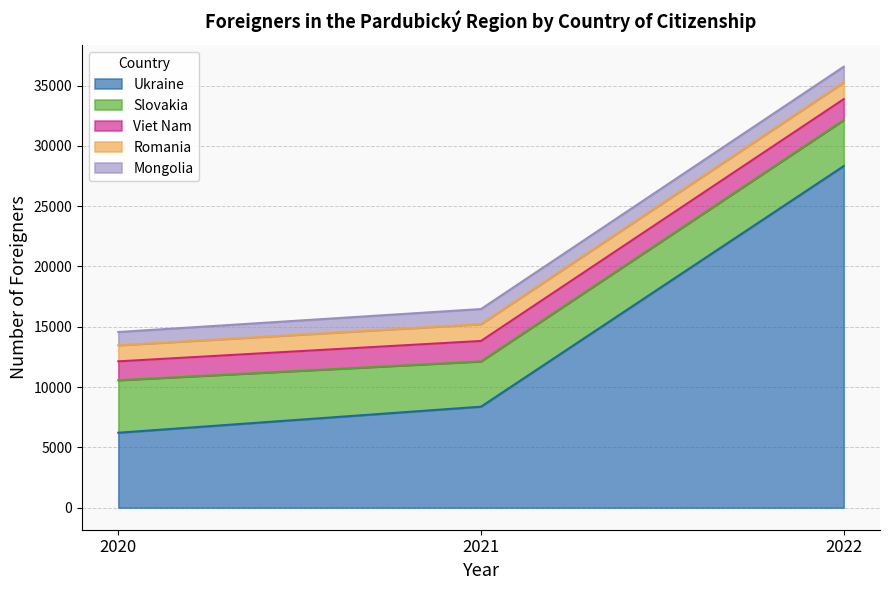

At how many categories does at least one series exceed 27284?

1